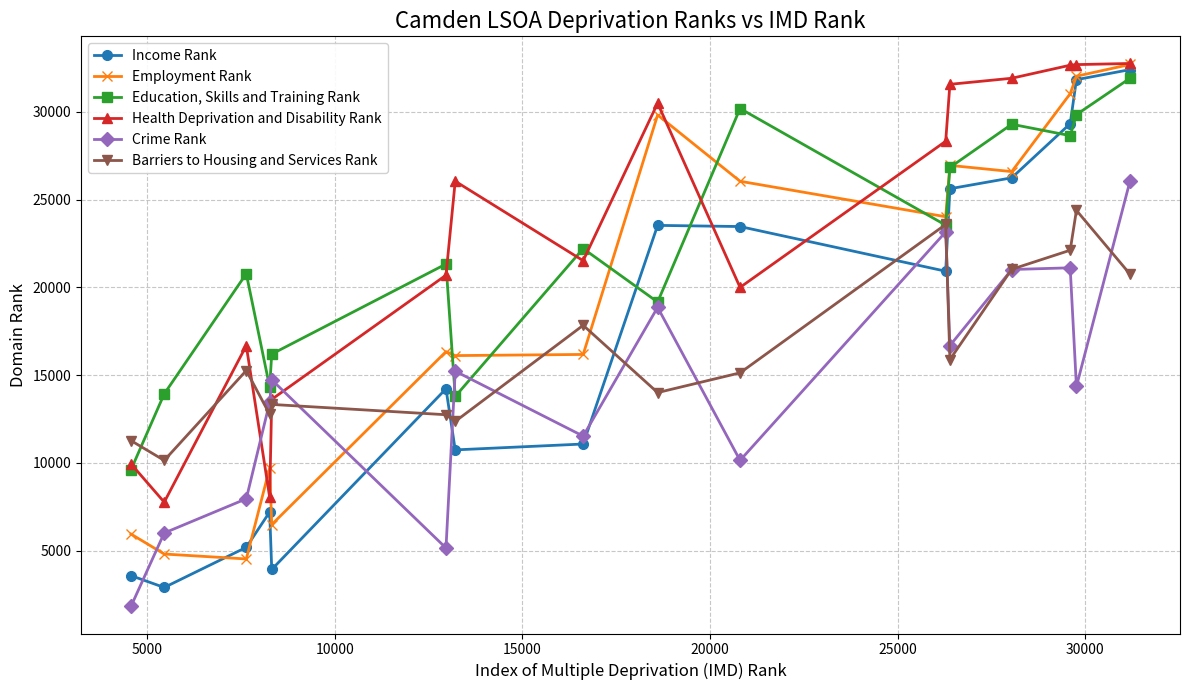

What is the value of the Employment Rank point at the 7th from the left?

16109